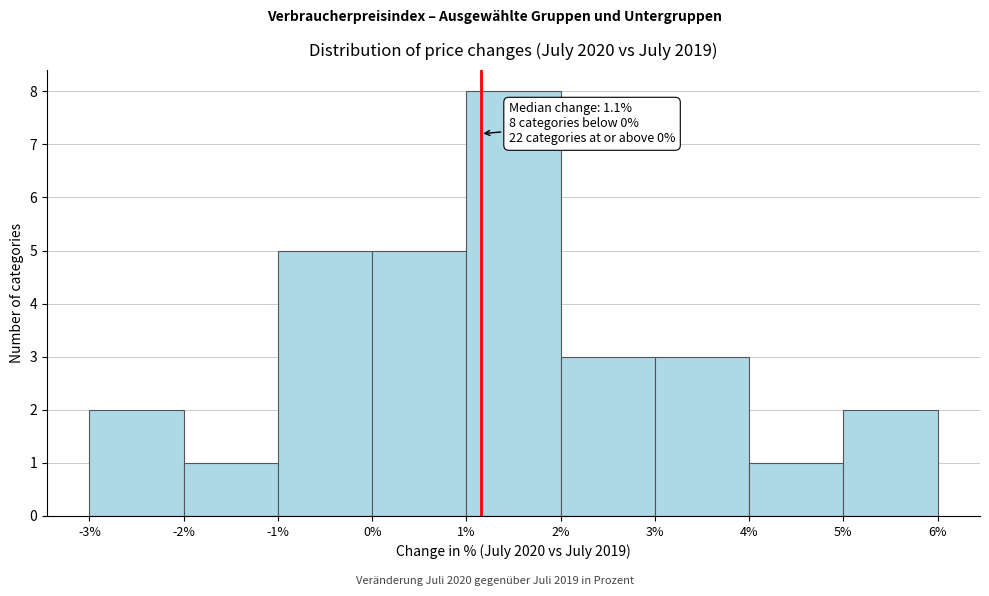

Over which range of the x-axis is the bar tallest?

1% to 2%